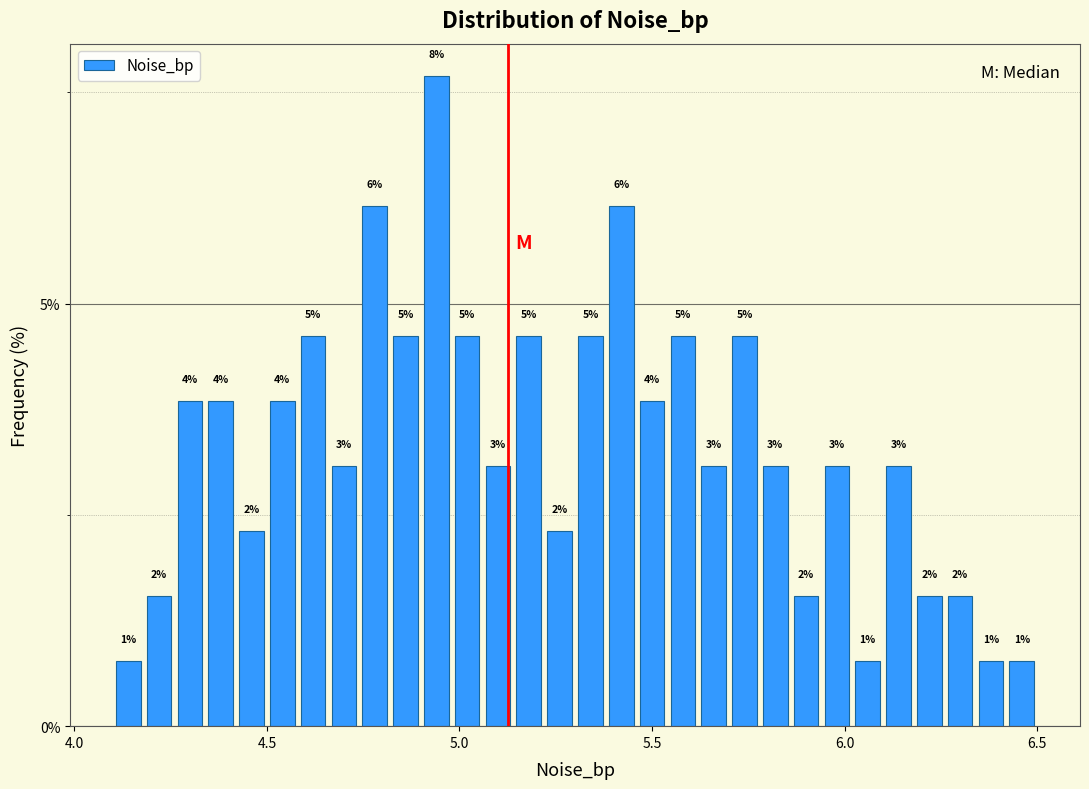

Around what value on the x-axis is the tallest bar? Give the approximate position of its centre, as read against the axis.

4.95